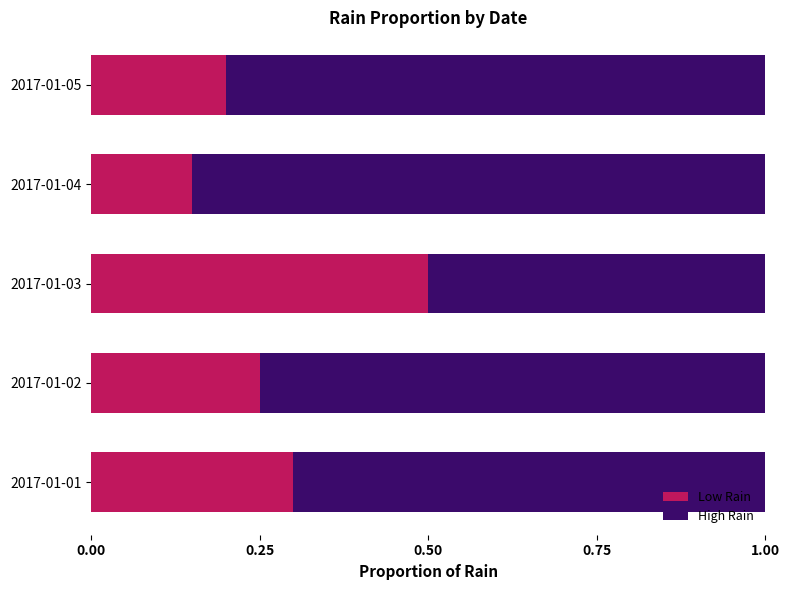

List the labels in order of Low Rain value, smallest first.

2017-01-04, 2017-01-05, 2017-01-02, 2017-01-01, 2017-01-03